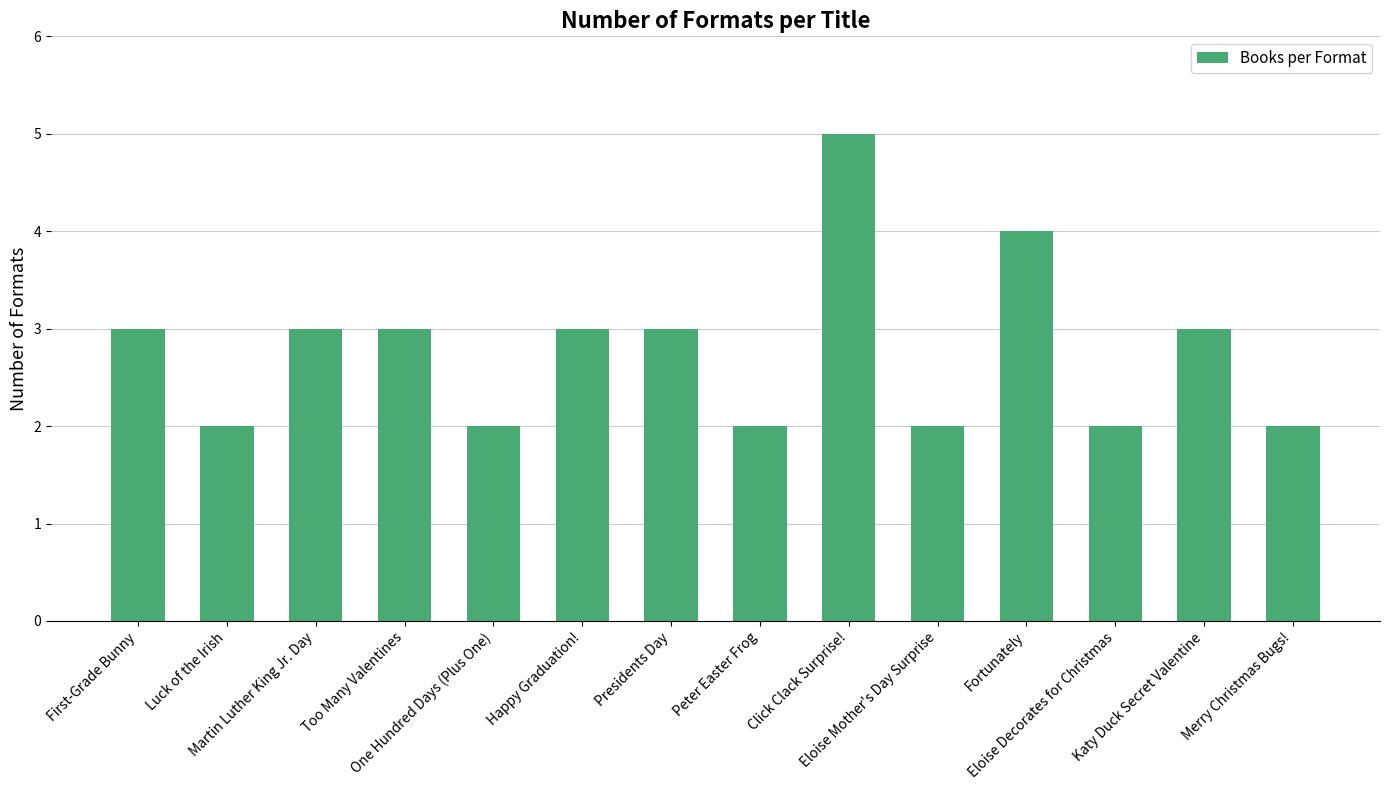

How many series are shown in this chart?

1